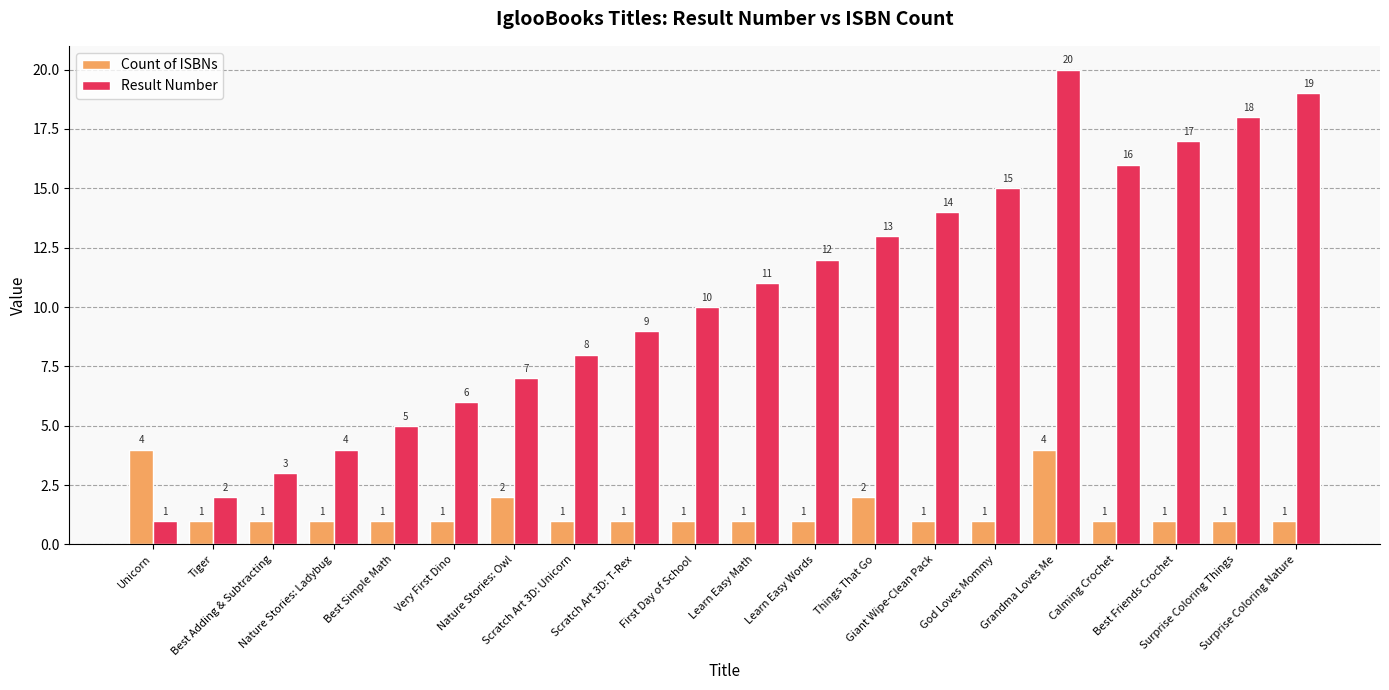

Rank the categories by Result Number value from highest to lowest.

Grandma Loves Me, Surprise Coloring Nature, Surprise Coloring Things, Best Friends Crochet, Calming Crochet, God Loves Mommy, Giant Wipe-Clean Pack, Things That Go, Learn Easy Words, Learn Easy Math, First Day of School, Scratch Art 3D: T-Rex, Scratch Art 3D: Unicorn, Nature Stories: Owl, Very First Dino, Best Simple Math, Nature Stories: Ladybug, Best Adding & Subtracting, Tiger, Unicorn